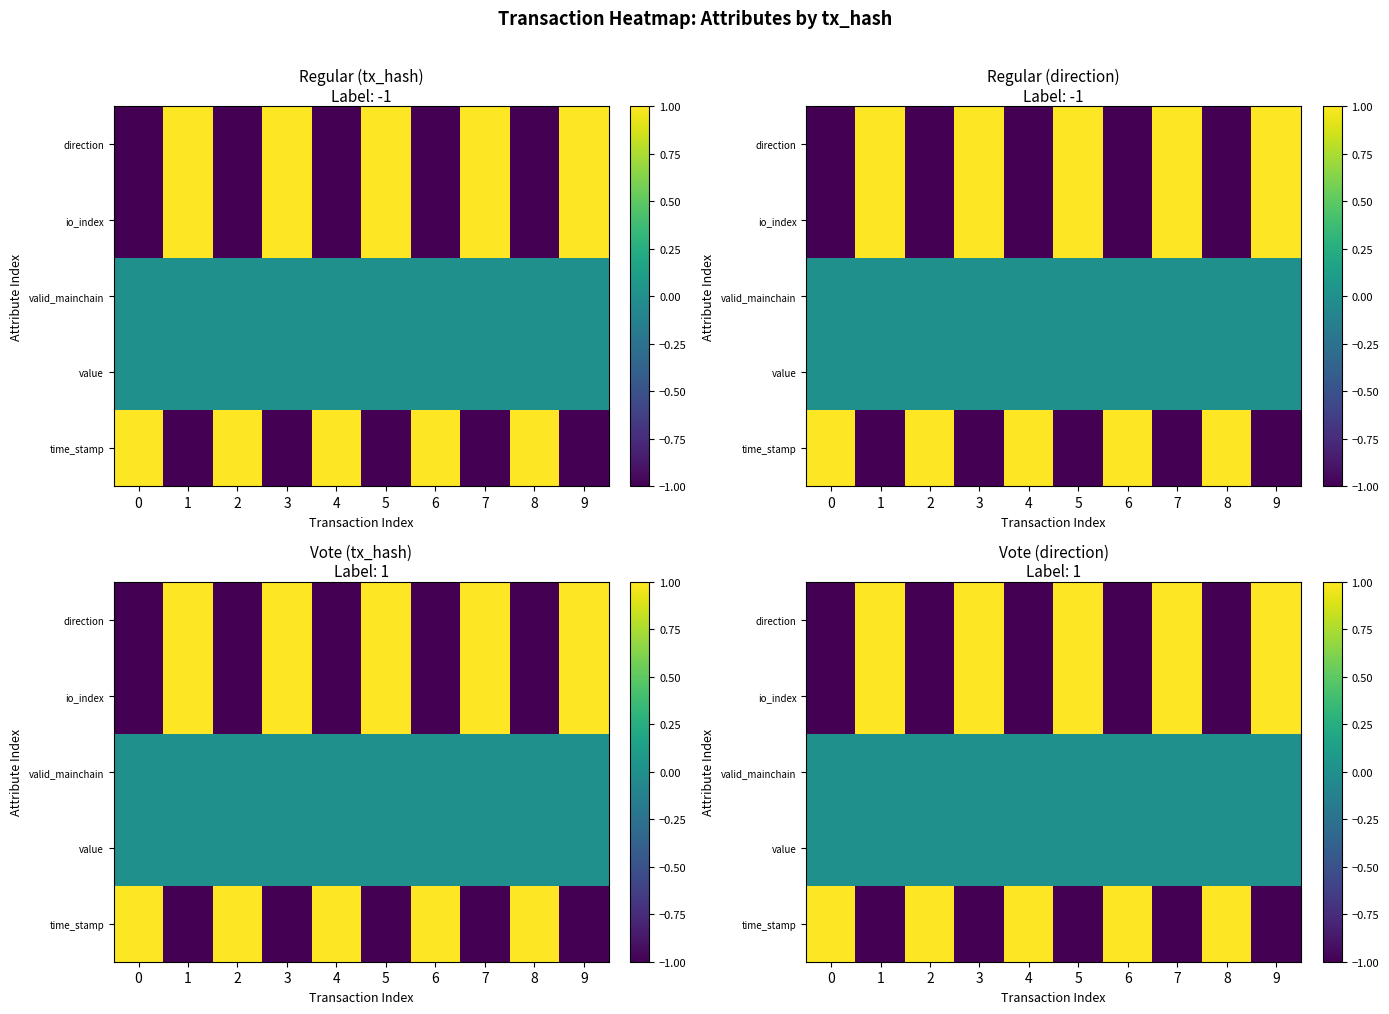

The io_index series shows 2 at 5. True or false?

False